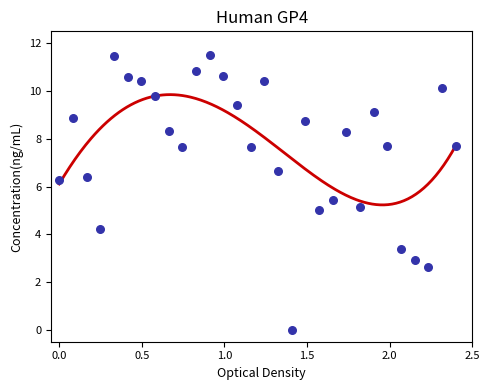

Between 19941 and 19951, which is larger?

19951